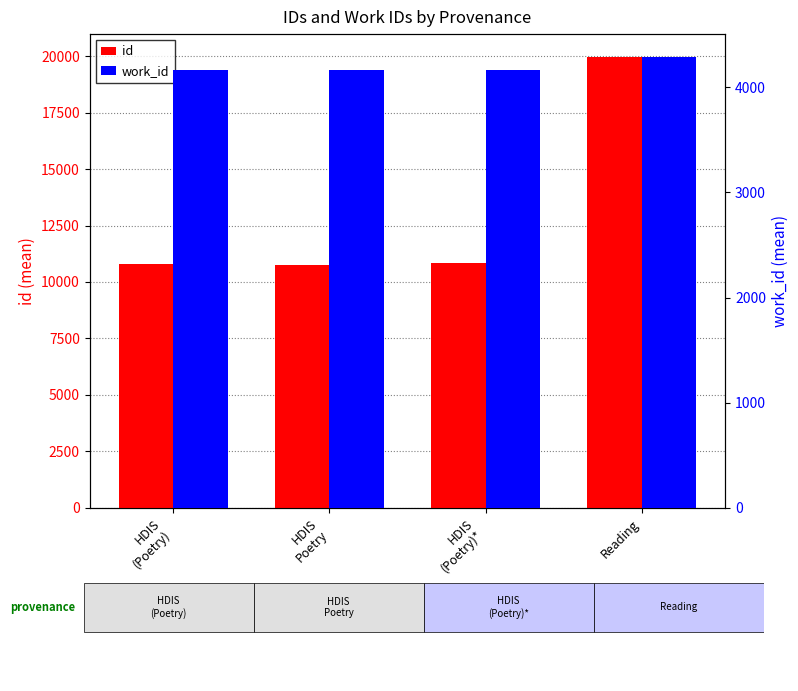

At which label does id reach its minimum?

HDIS
Poetry